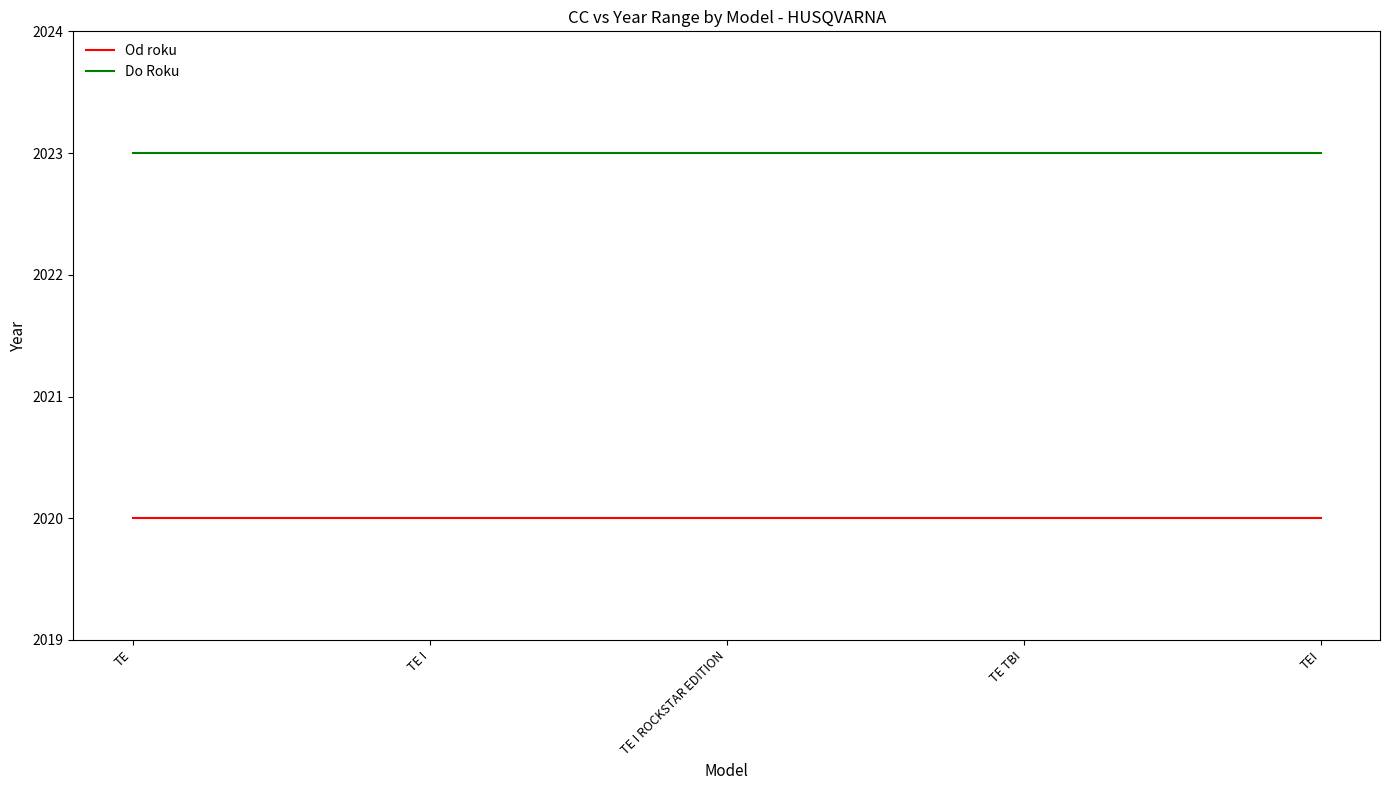

At TEI, list the series in order from largest to smallest.

Do Roku, Od roku